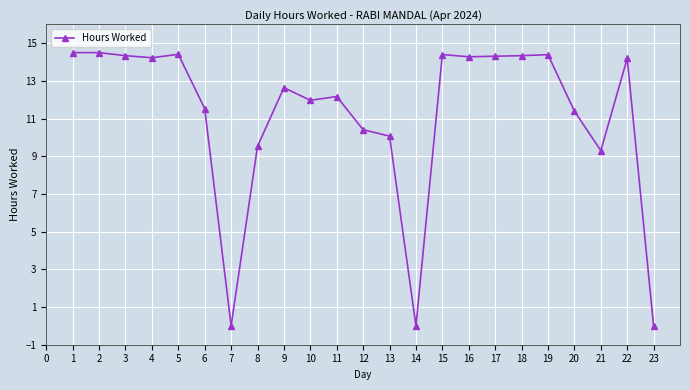

What is the greatest value displayed?

14.5